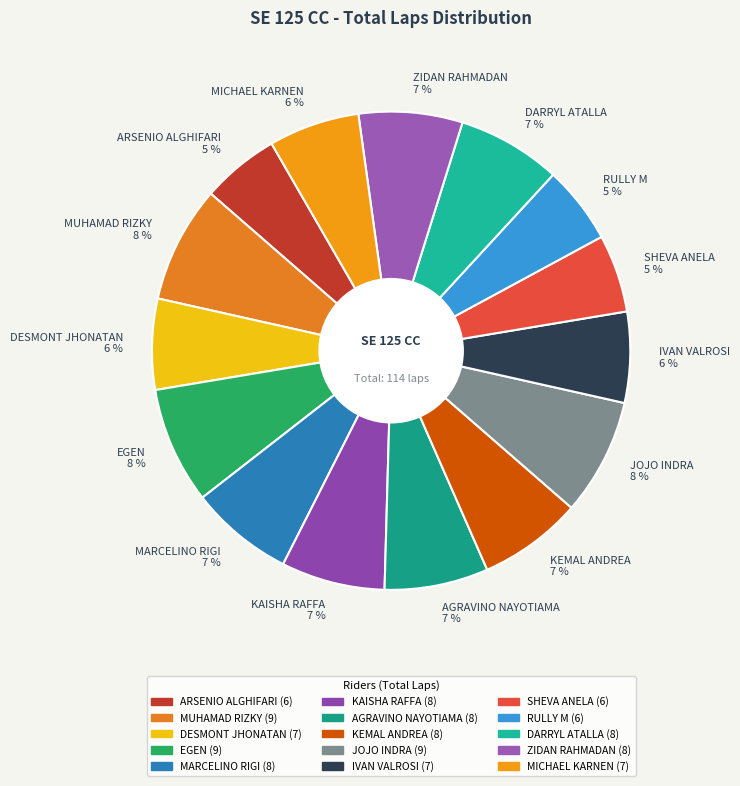

Combined, do KEMAL ANDREA 7 % and DARRYL ATALLA 7 % account for over 50%?

No